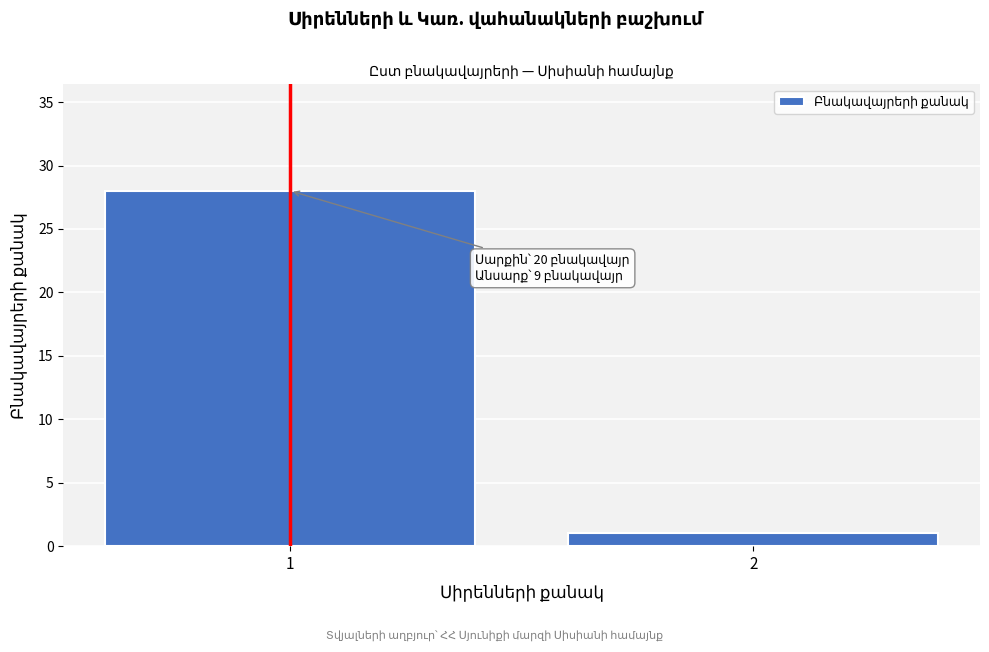

Reading left to right, what are all the values shown in this chart?

1=28	2=1